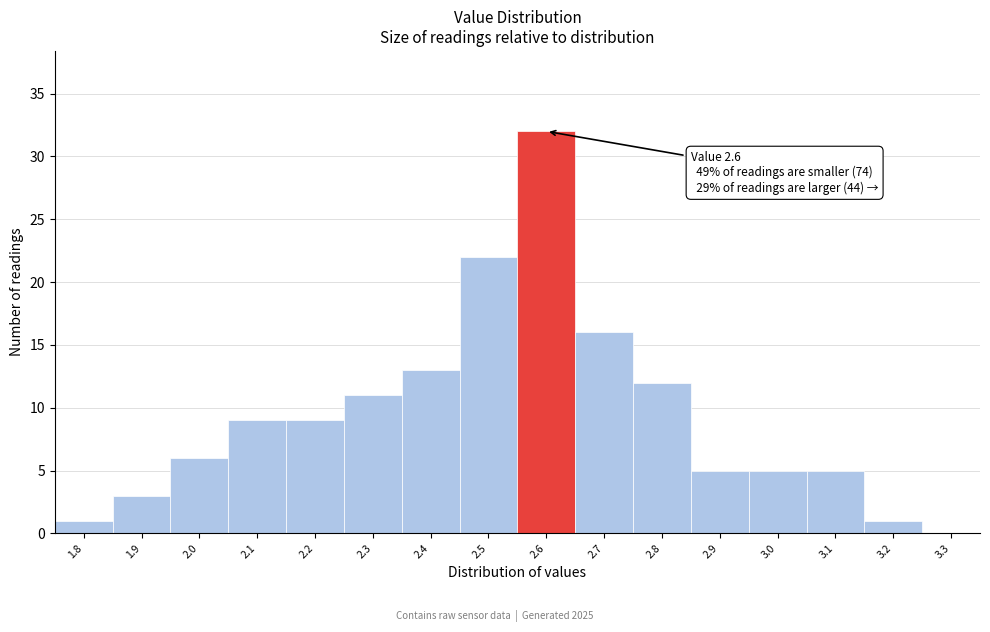

Over which range of the x-axis is the bar tallest?

2.55 to 2.65